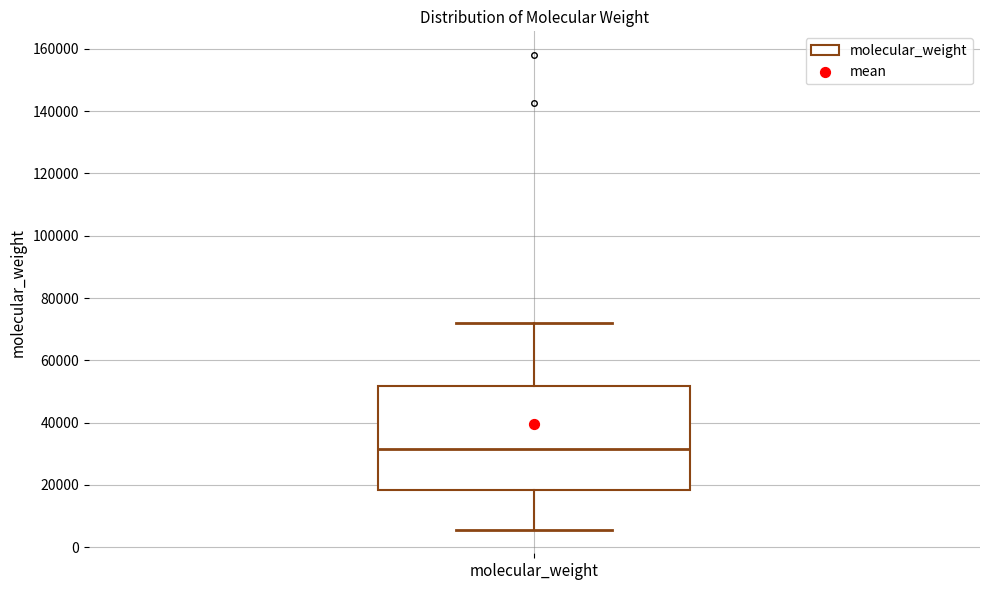

Where does the lower whisker of the box for molecular_weight end on the y-axis? The values are not printed on the chart, so give them approximately, as read against the axis.

6000